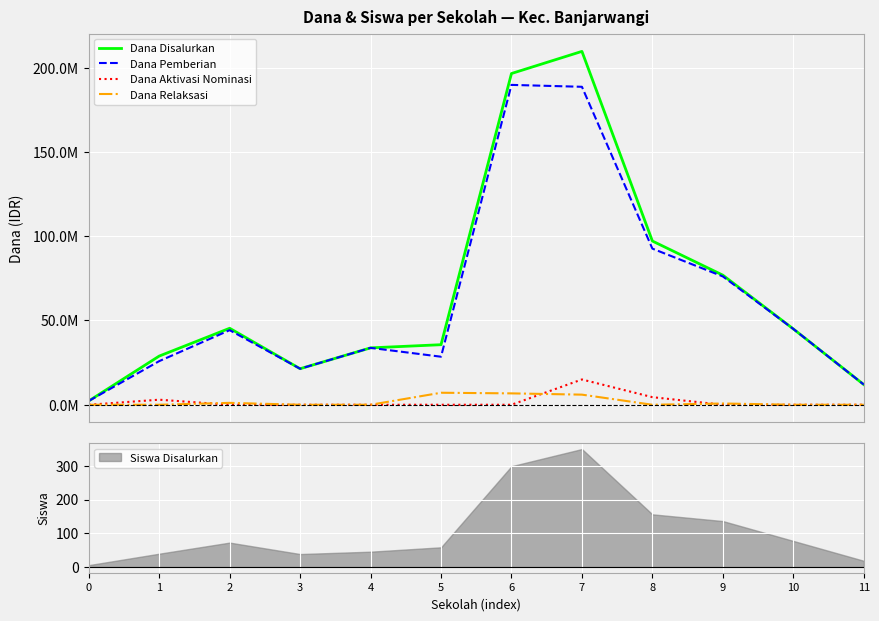

At which label is Siswa Disalurkan closest to 177?

8